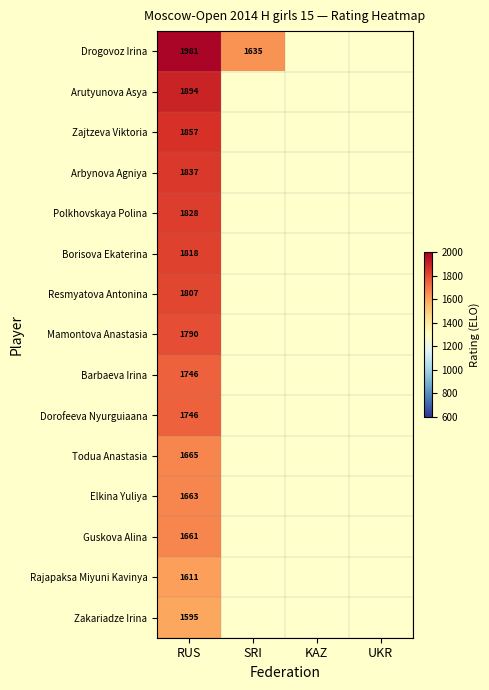

At which category is the sum across all series the highest?

RUS